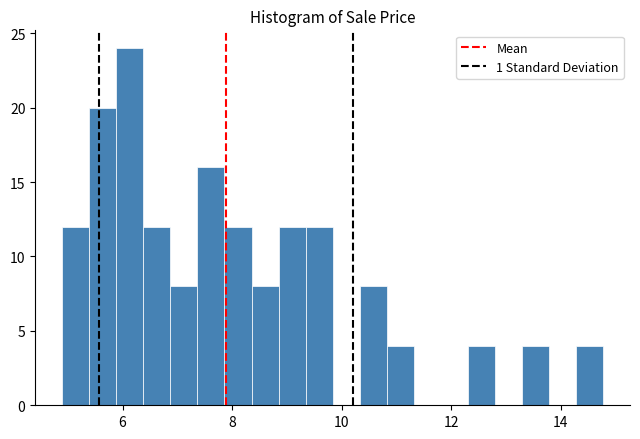

Read against the x-axis, roughly where is the centre of the tallest bar?

6.2